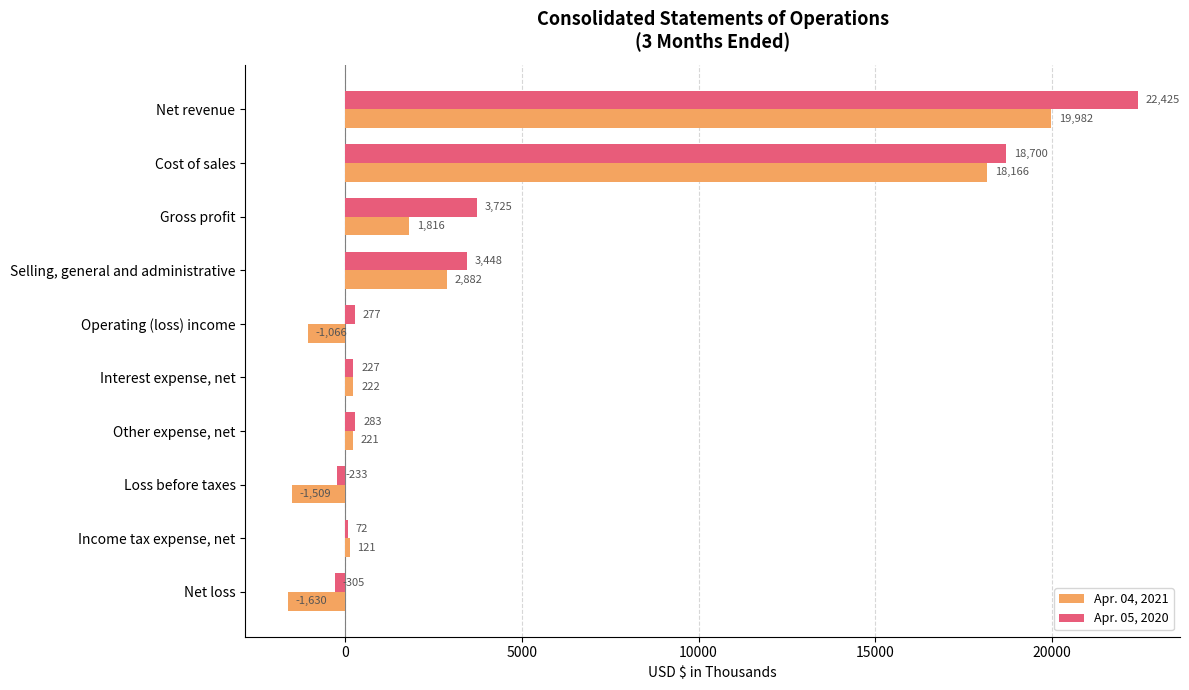

Which category has the highest value across all series?

Net revenue